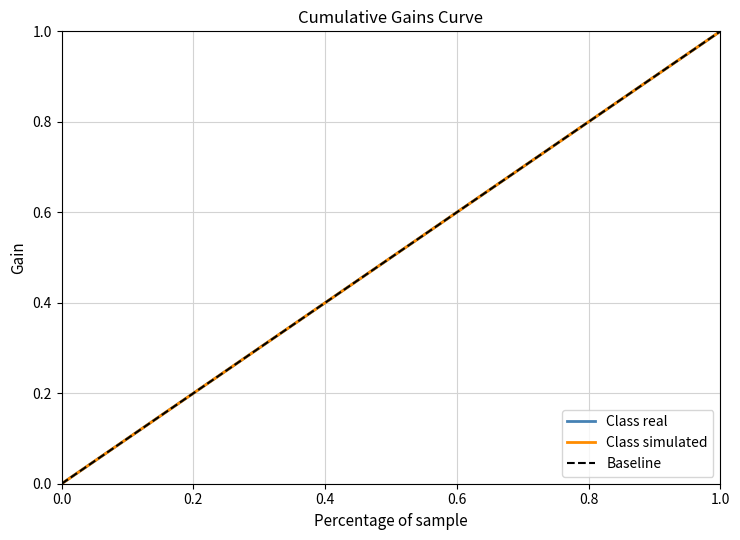

Reading left to right, what are all the values shown in this chart?

Class real: 0.0	0.0	0.1	0.1	0.1	0.2	0.2	0.2	0.3	0.3	0.3	0.4	0.4	0.4	0.5	0.5	0.5	0.5	0.6	0.6	0.6	0.7	0.7	0.7	0.8	0.8	0.8	0.9	0.9	0.9	1.0	1.0
Class simulated: 0.0	0.0	0.1	0.1	0.1	0.2	0.2	0.2	0.3	0.3	0.3	0.4	0.4	0.4	0.5	0.5	0.5	0.5	0.6	0.6	0.6	0.7	0.7	0.7	0.8	0.8	0.8	0.9	0.9	0.9	1.0	1.0
Baseline: 0.0	0.0	0.1	0.1	0.1	0.2	0.2	0.2	0.3	0.3	0.3	0.4	0.4	0.4	0.5	0.5	0.5	0.5	0.6	0.6	0.6	0.7	0.7	0.7	0.8	0.8	0.8	0.9	0.9	0.9	1.0	1.0